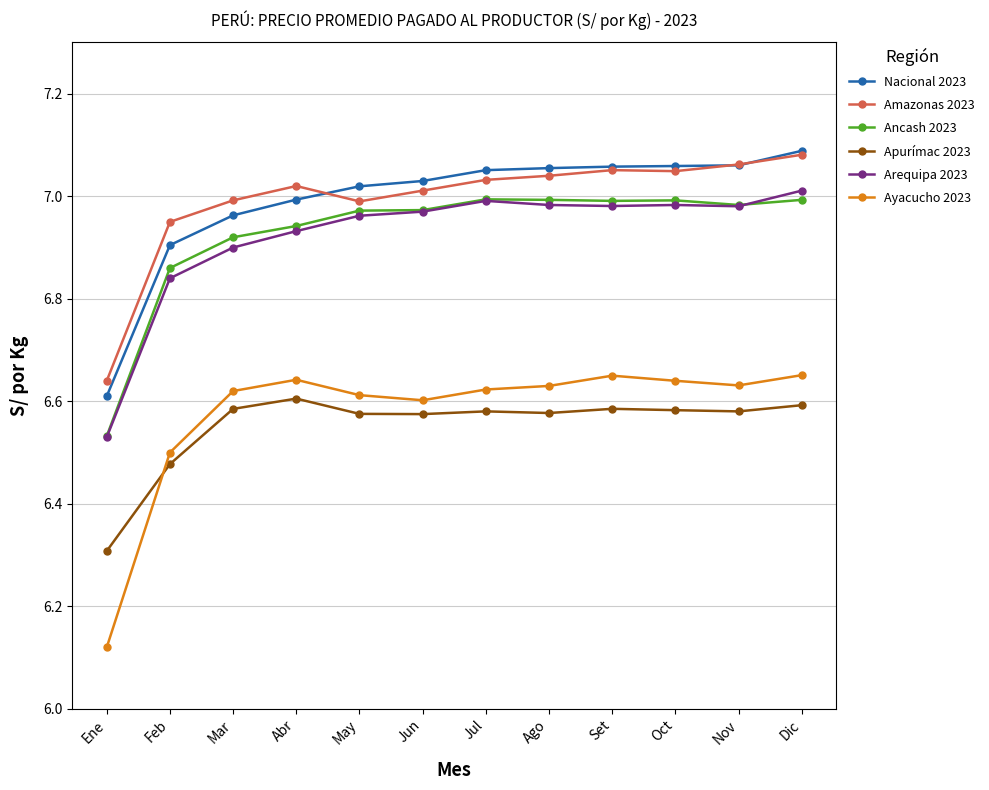

What is the label of the 6th point from the left?

Jun